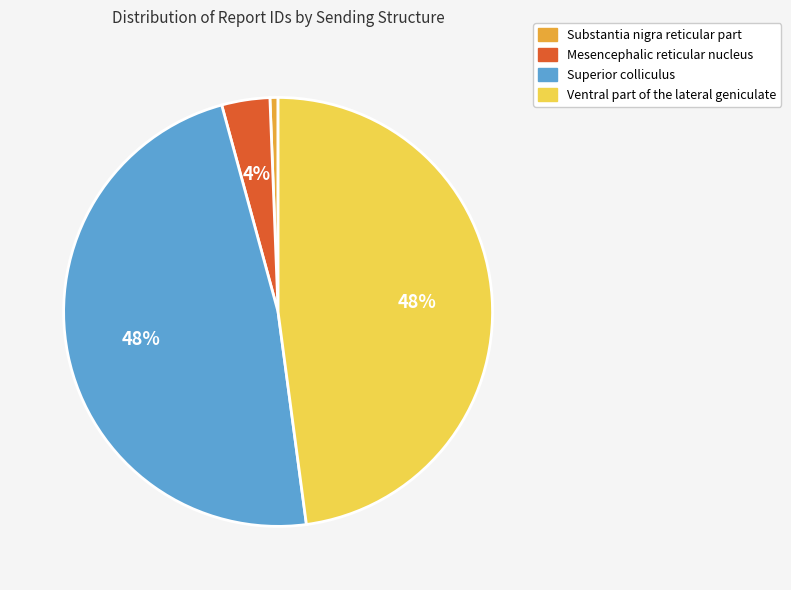

Is Substantia nigra reticular part the majority of the pie?

No